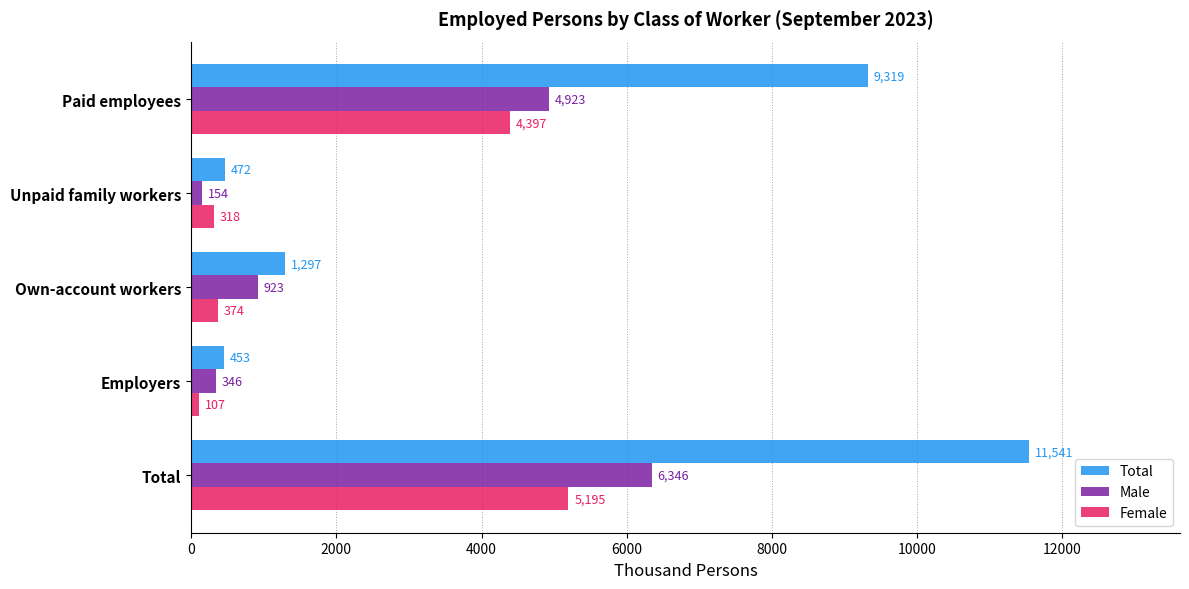

What is the difference between the second highest and second lowest values in the Female series?

4079